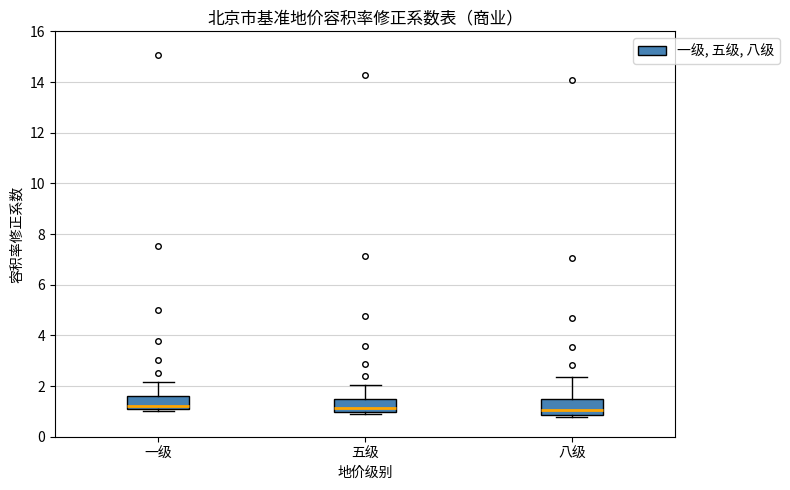

Reading left to right, read every box against the y-axis: the position of its median line, the range the box covers, and the ends of its whiskers. The values are not printed on the chart, so give them approximately, as read against the axis.

一级: median 1.2, box 1.0 to 1.6, whiskers 1.0 (just below the box's lower edge) to 2.2
五级: median 1.2, box 1.0 to 1.6, whiskers 0.8 to 2.0
八级: median 1.0, box 0.8 to 1.4, whiskers 0.8 (just below the box's lower edge) to 2.4